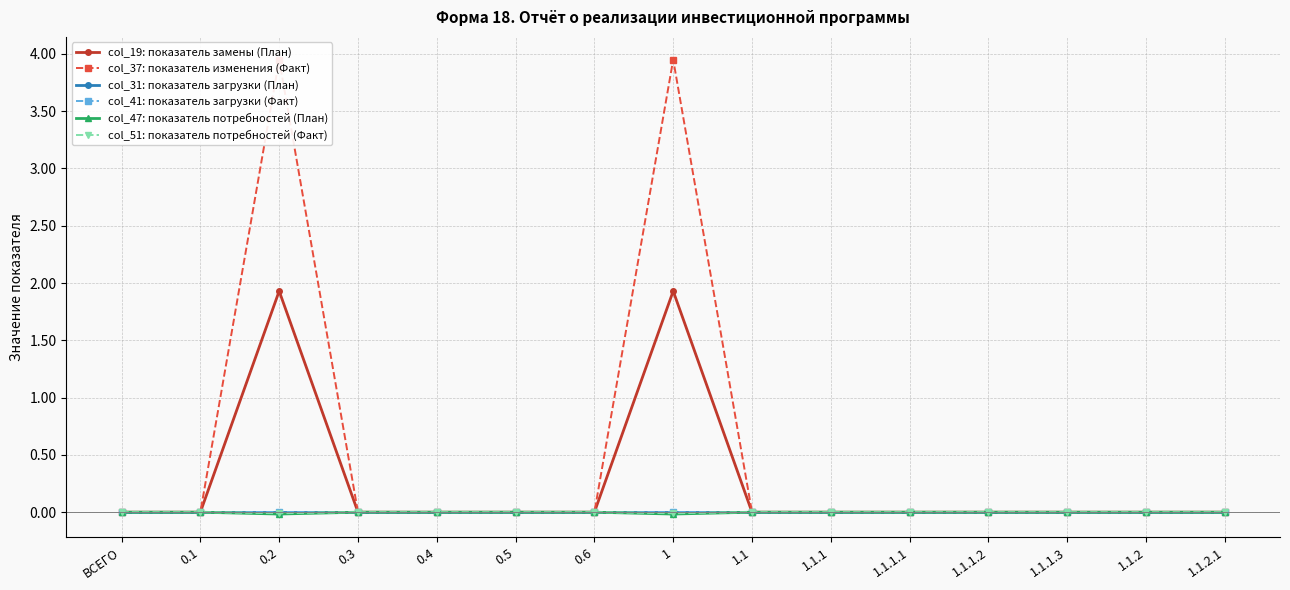

Reading right to left, what are all the values shown in this chart?

col_19: показатель замены (План): 1.1.2.1=0.0	1.1.2=0.0	1.1.1.3=0.0	1.1.1.2=0.0	1.1.1.1=0.0	1.1.1=0.0	1.1=0.0	1=1.9	0.6=0.0	0.5=0.0	0.4=0.0	0.3=0.0	0.2=1.9	0.1=0.0	ВСЕГО=0.0
col_37: показатель изменения (Факт): 1.1.2.1=0.0	1.1.2=0.0	1.1.1.3=0.0	1.1.1.2=0.0	1.1.1.1=0.0	1.1.1=0.0	1.1=0.0	1=4.0	0.6=0.0	0.5=0.0	0.4=0.0	0.3=0.0	0.2=4.0	0.1=0.0	ВСЕГО=0.0
col_31: показатель загрузки (План): 1.1.2.1=0.0	1.1.2=0.0	1.1.1.3=0.0	1.1.1.2=0.0	1.1.1.1=0.0	1.1.1=0.0	1.1=0.0	1=0.0	0.6=0.0	0.5=0.0	0.4=0.0	0.3=0.0	0.2=0.0	0.1=0.0	ВСЕГО=0.0
col_41: показатель загрузки (Факт): 1.1.2.1=0.0	1.1.2=0.0	1.1.1.3=0.0	1.1.1.2=0.0	1.1.1.1=0.0	1.1.1=0.0	1.1=0.0	1=0.0	0.6=0.0	0.5=0.0	0.4=0.0	0.3=0.0	0.2=0.0	0.1=0.0	ВСЕГО=0.0
col_47: показатель потребностей (План): 1.1.2.1=0.0	1.1.2=0.0	1.1.1.3=0.0	1.1.1.2=0.0	1.1.1.1=0.0	1.1.1=0.0	1.1=0.0	1=-0.0	0.6=0.0	0.5=0.0	0.4=0.0	0.3=0.0	0.2=-0.0	0.1=0.0	ВСЕГО=0.0
col_51: показатель потребностей (Факт): 1.1.2.1=0.0	1.1.2=0.0	1.1.1.3=0.0	1.1.1.2=0.0	1.1.1.1=0.0	1.1.1=0.0	1.1=0.0	1=-0.0	0.6=0.0	0.5=0.0	0.4=0.0	0.3=0.0	0.2=-0.0	0.1=0.0	ВСЕГО=0.0